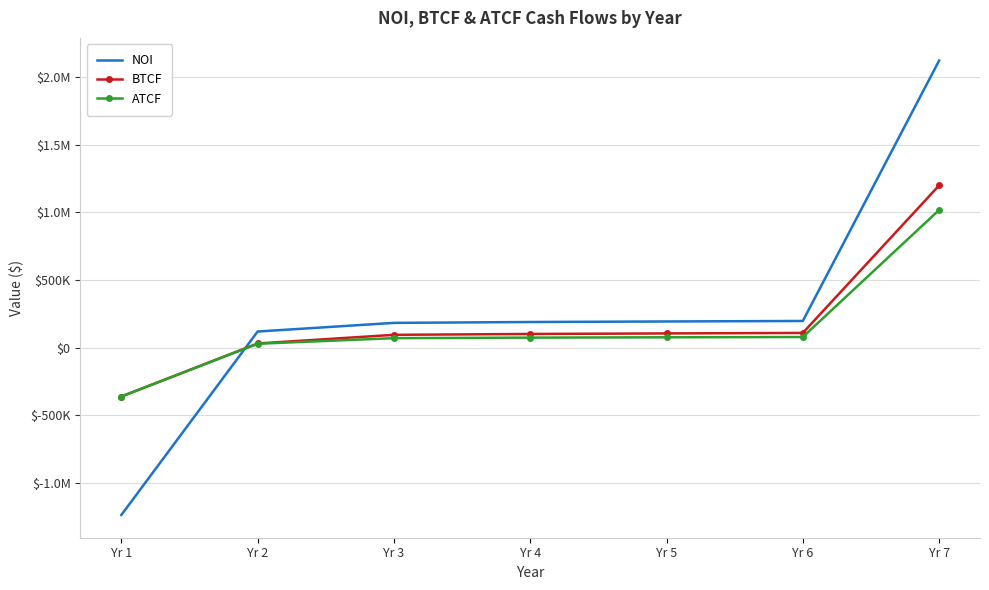

What are all the series names shown in the legend?

NOI, BTCF, ATCF